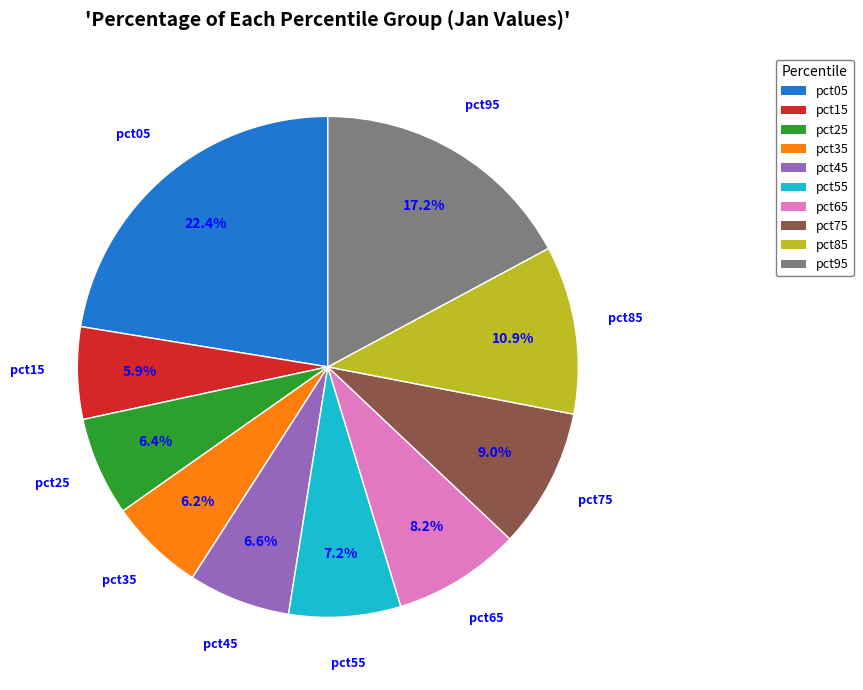

How many slices are in this pie chart?

10